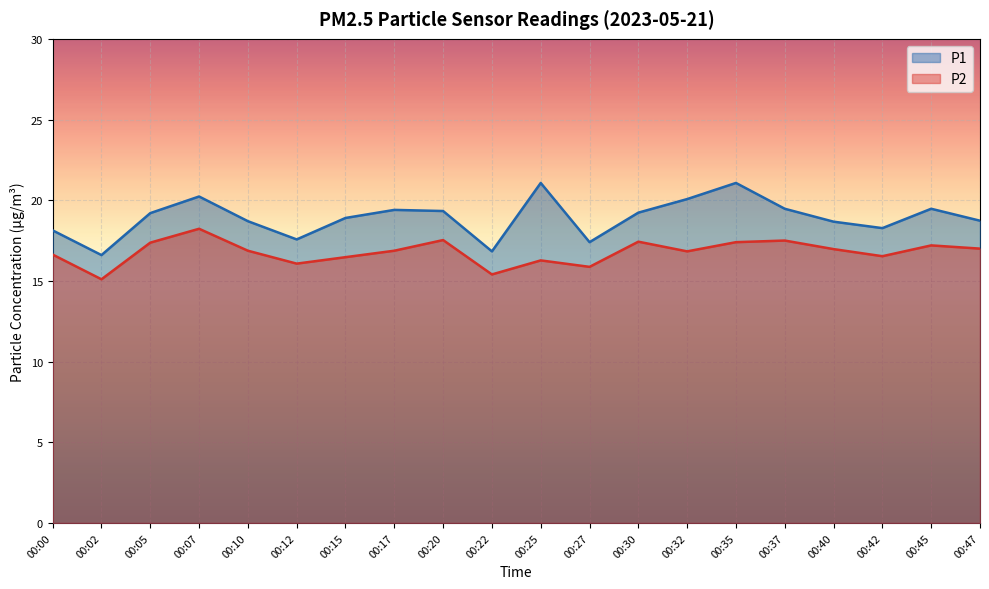

True or false: P2 has more than 1 interior local peaks.

True